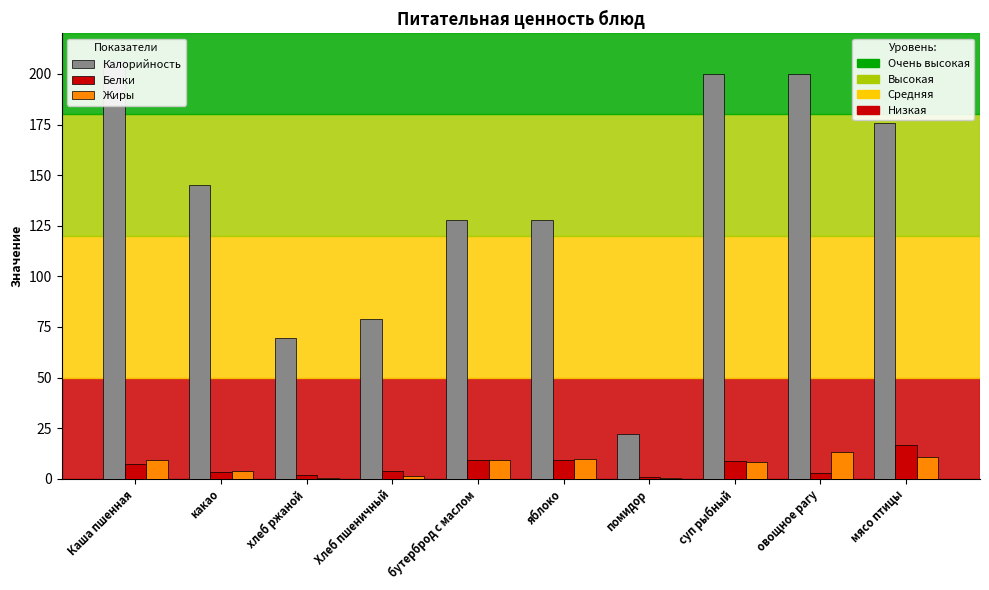

Which category has the highest value across all series?

Каша пшенная